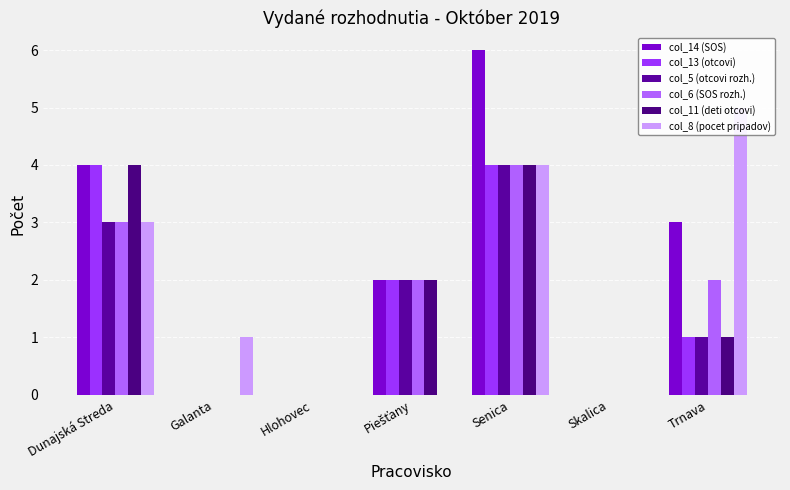

Count the col_11 (deti otcovi) values in the range 0 to 4.

7